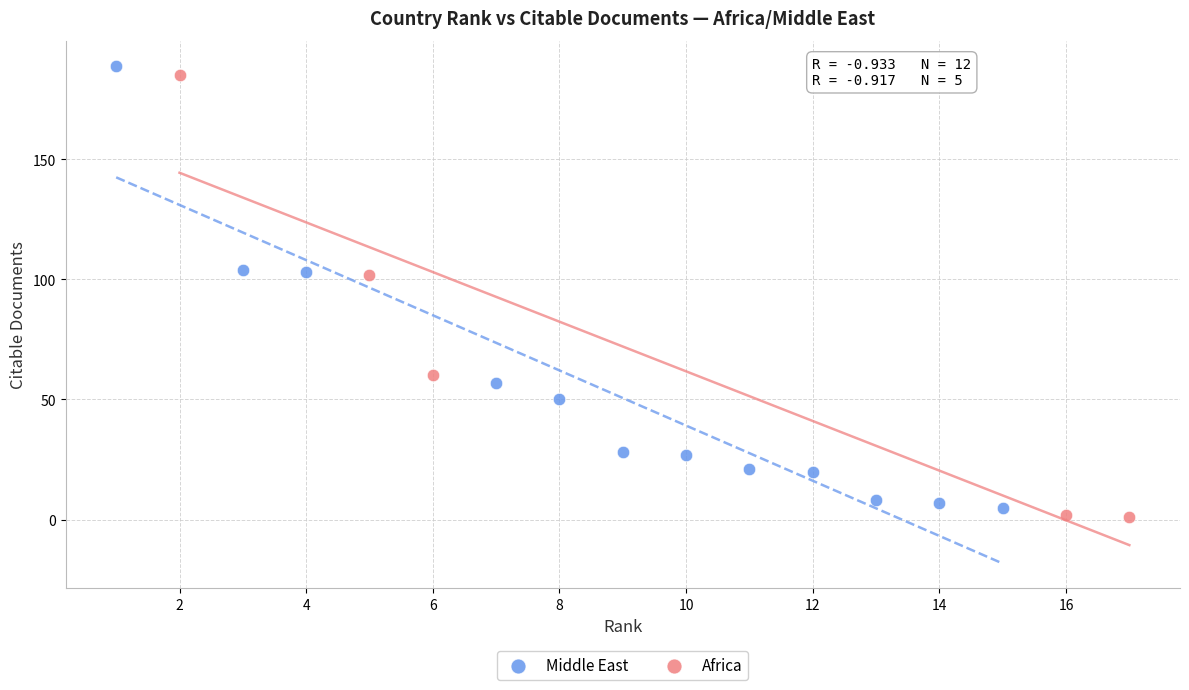

Which series contains the highest Y value?

Middle East